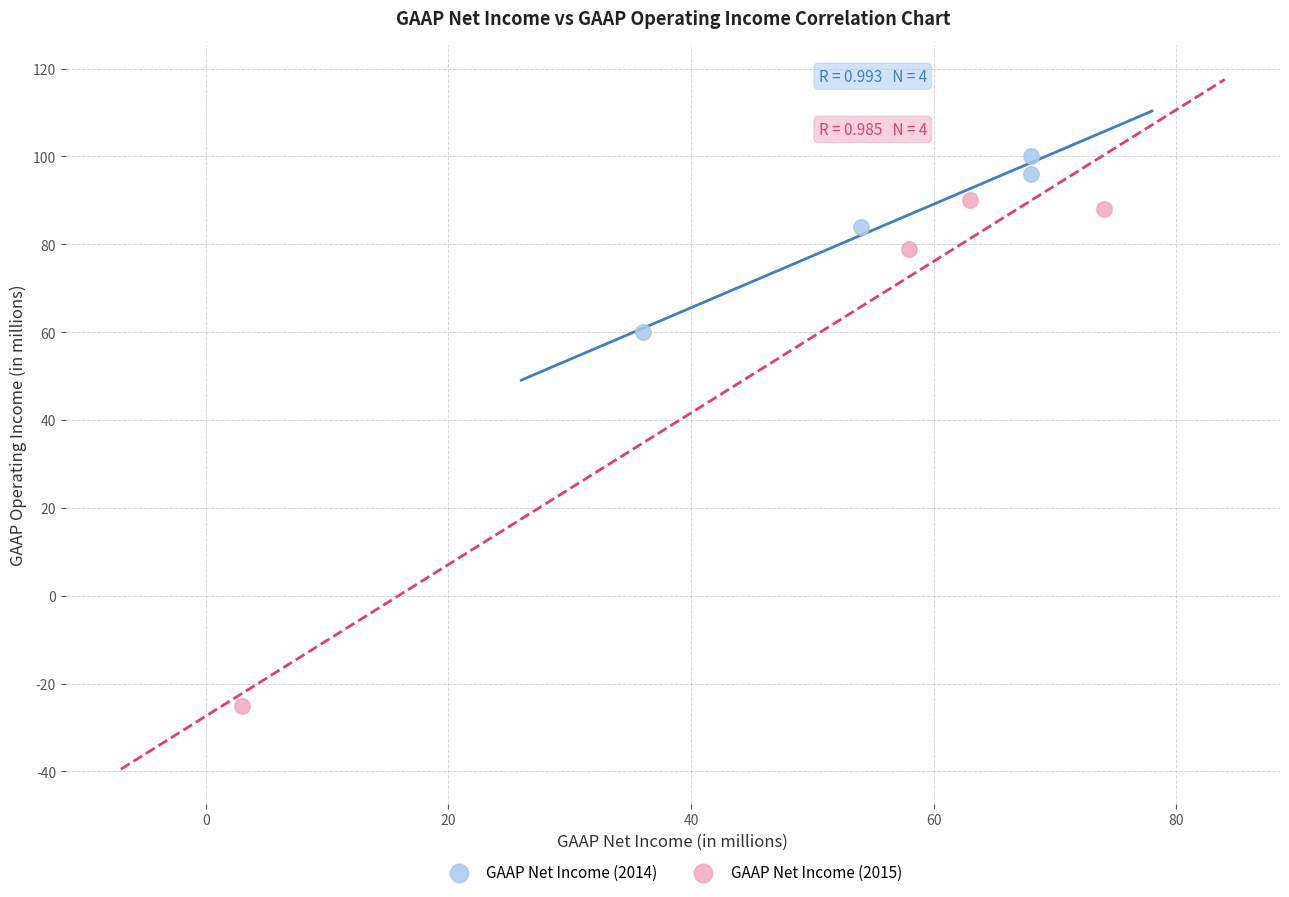

What are all the series names shown in the legend?

GAAP Net Income (2014), GAAP Net Income (2015)